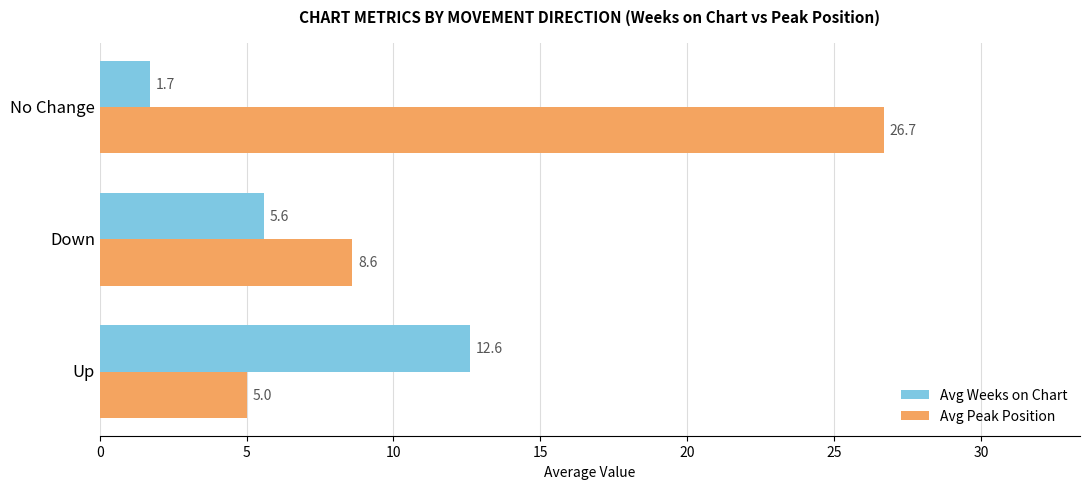

The value of Avg Peak Position at Down is 13.4. True or false?

False